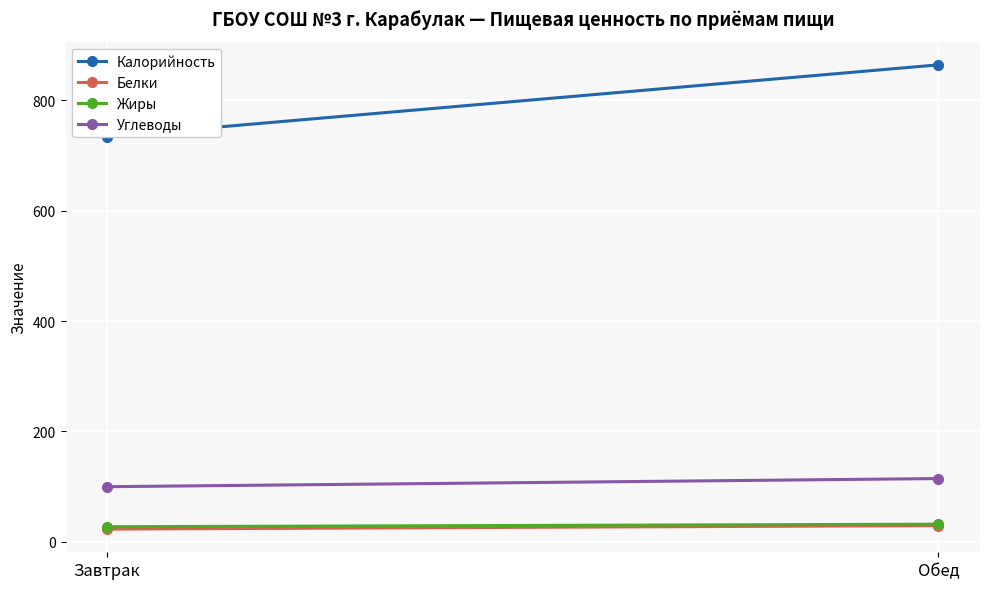

Which has a higher value, Завтрак or Обед?

Обед